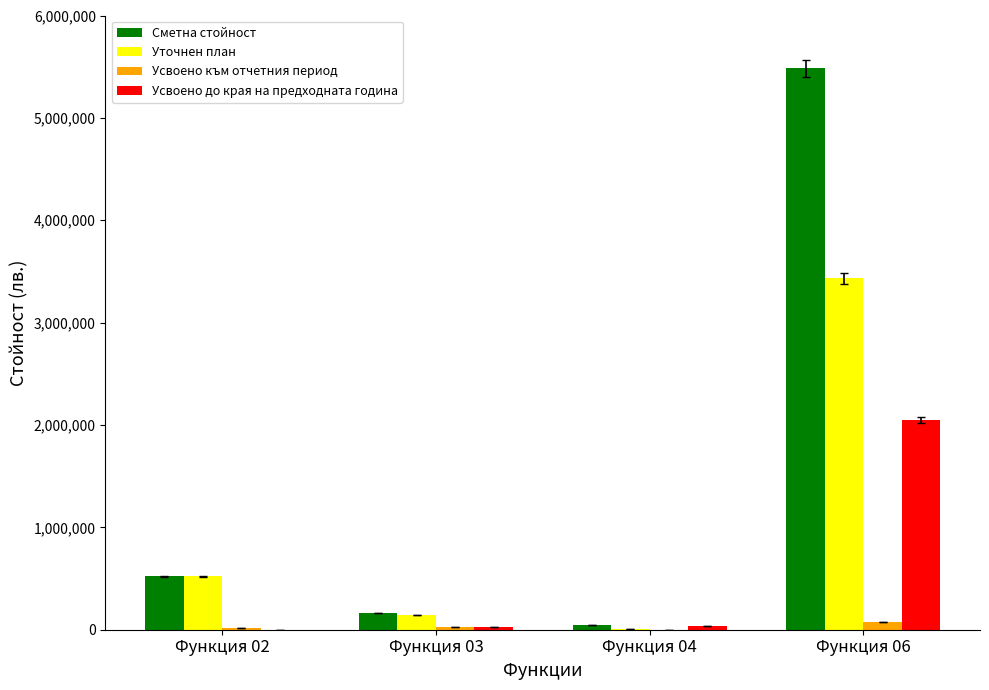

Which series has the largest total across all categories?

Сметна стойност